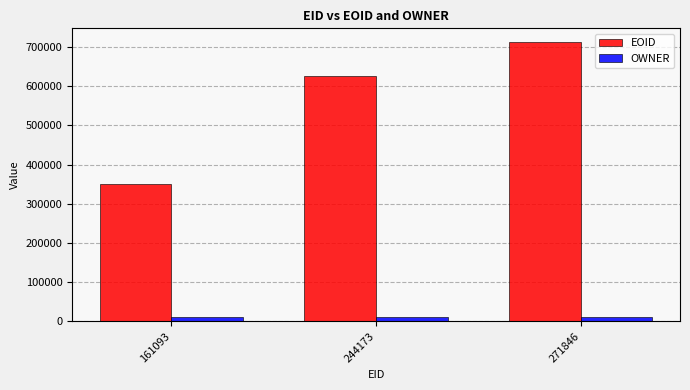

Rank the series at 244173 from lowest to highest value.

OWNER, EOID